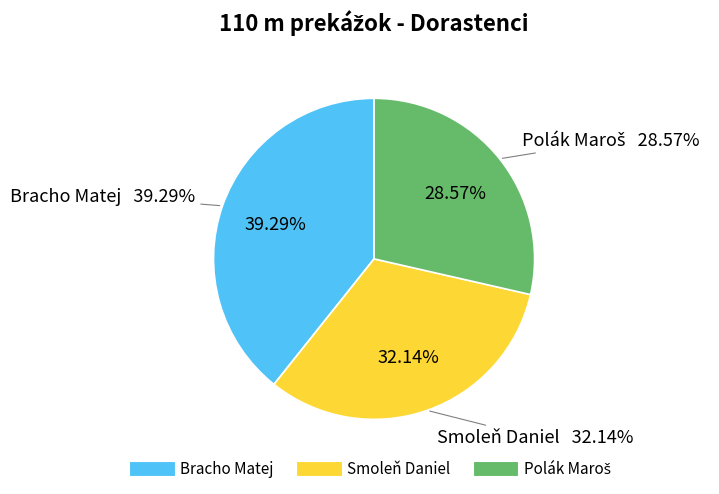

Rank the categories by value from lowest to highest.

Polák Maroš, Smoleň Daniel, Bracho Matej